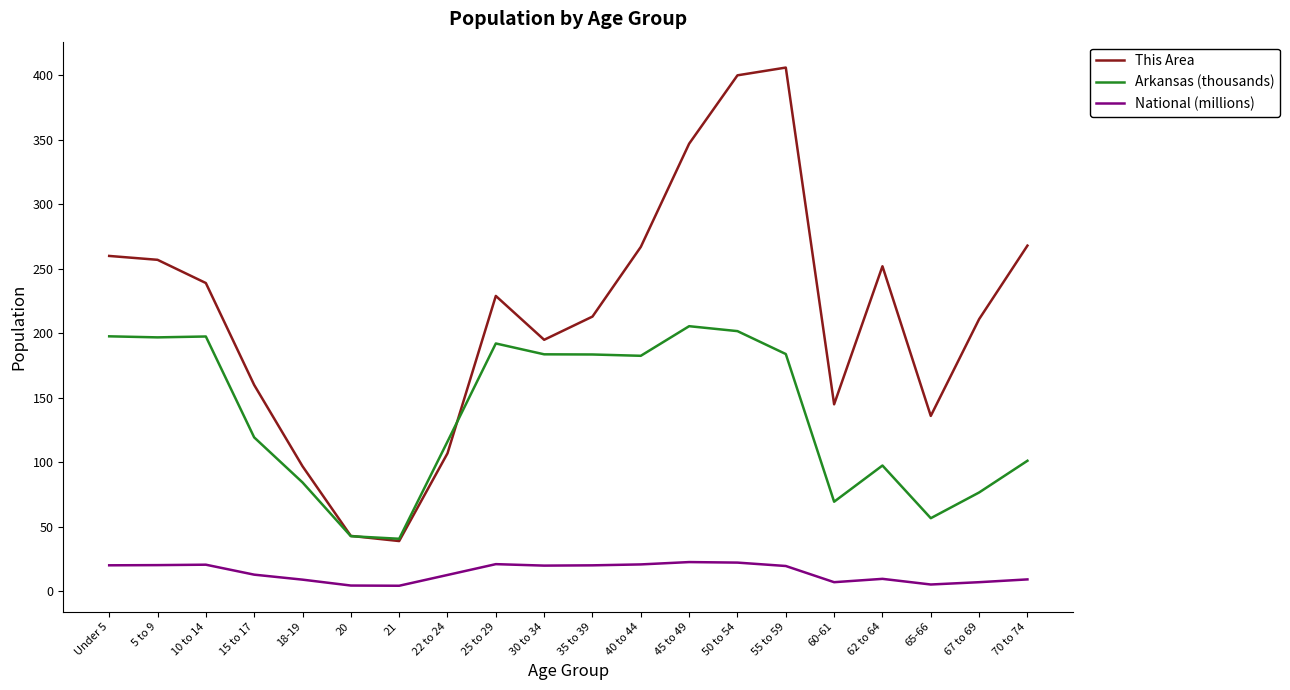

Rank the series by their maximum value, from highest to lowest.

This Area, Arkansas (thousands), National (millions)